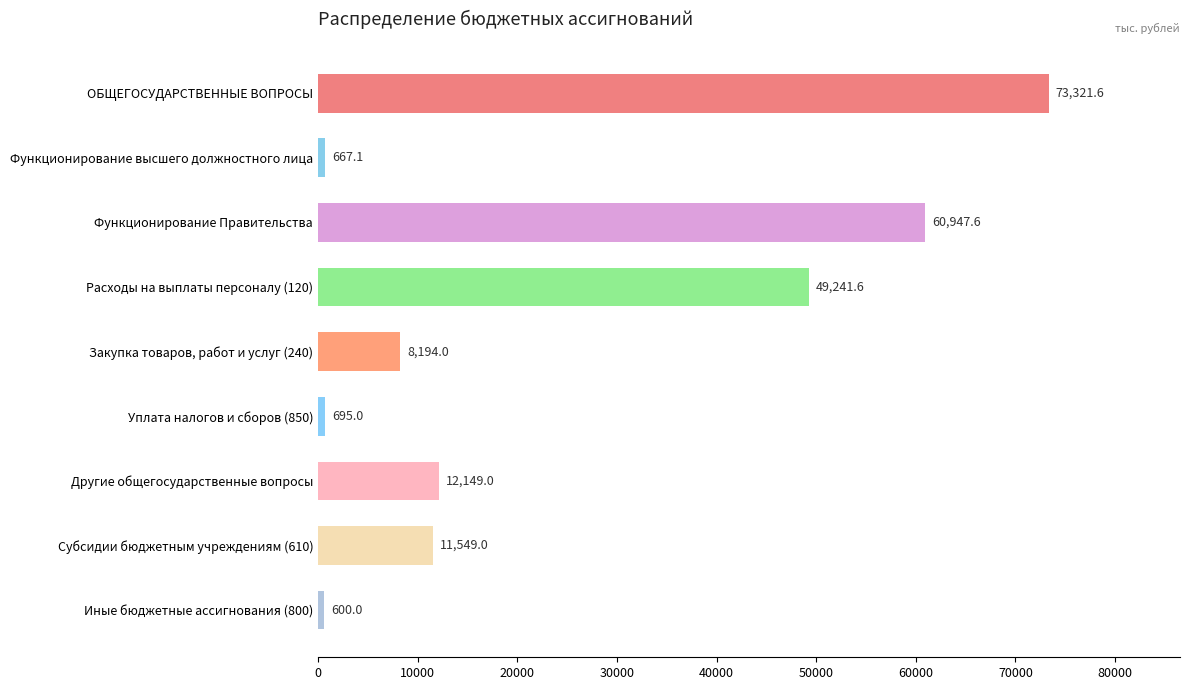

Reading top to bottom, what are all the values shown in this chart?

73321.6	667.1	60947.6	49241.6	8194.0	695.0	12149.0	11549.0	600.0